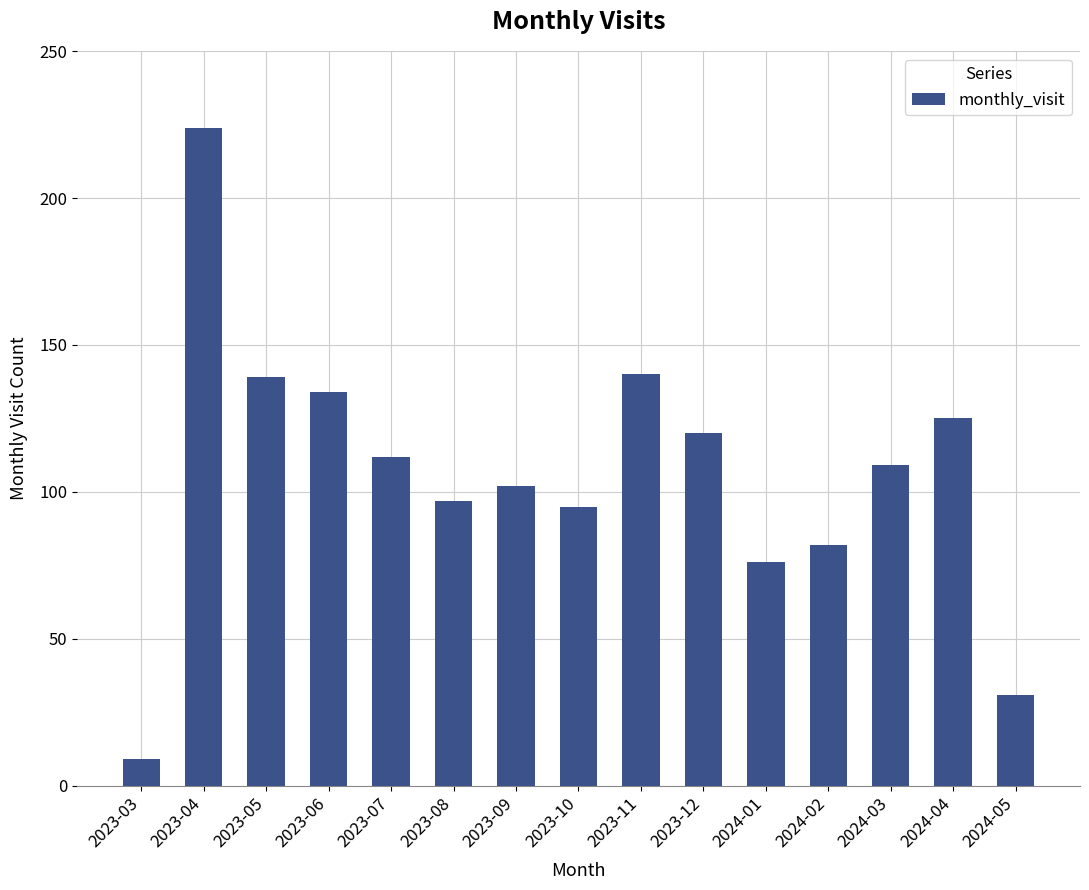

Is it true that the value at 2023-06 is 35?

False